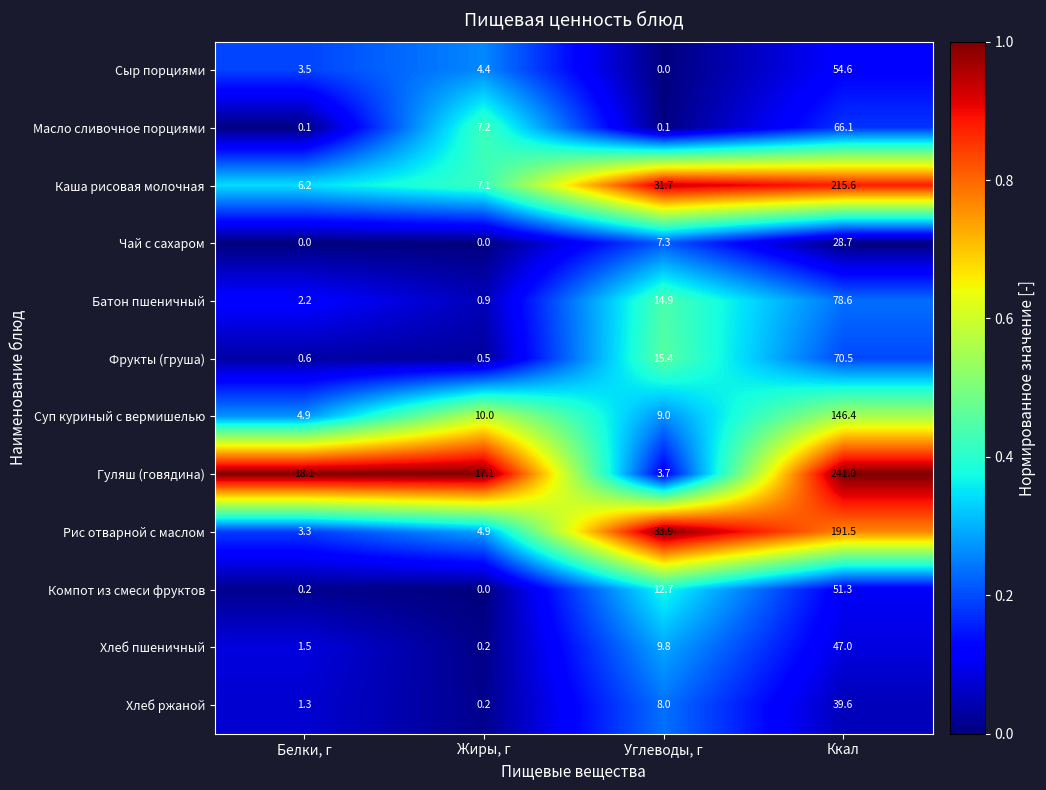

How many data points does each series have?

4